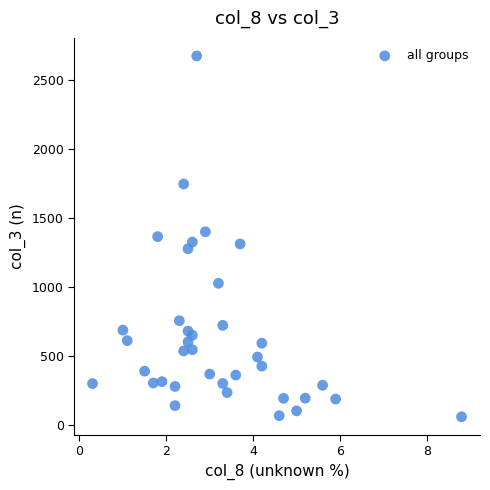

What is the range of Y values (max minus min)?

2620